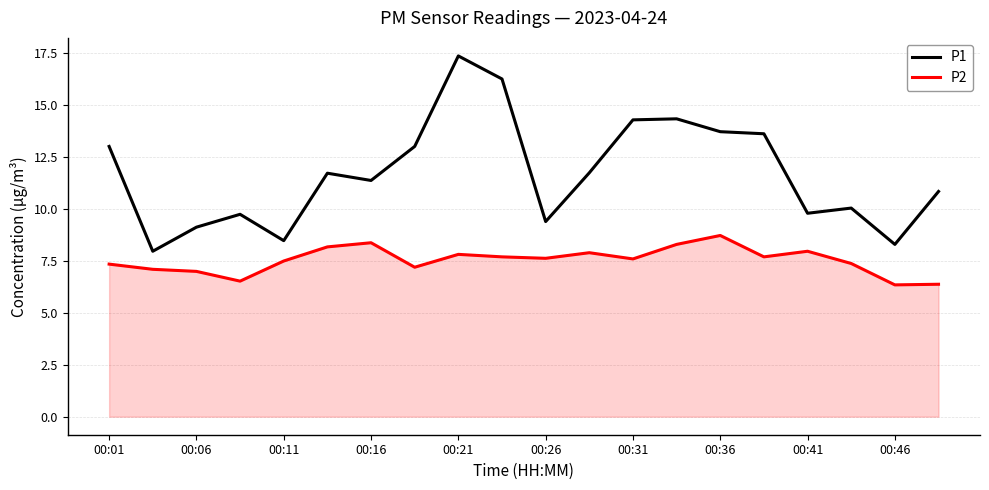

What is the average value of the P1 series?

11.7